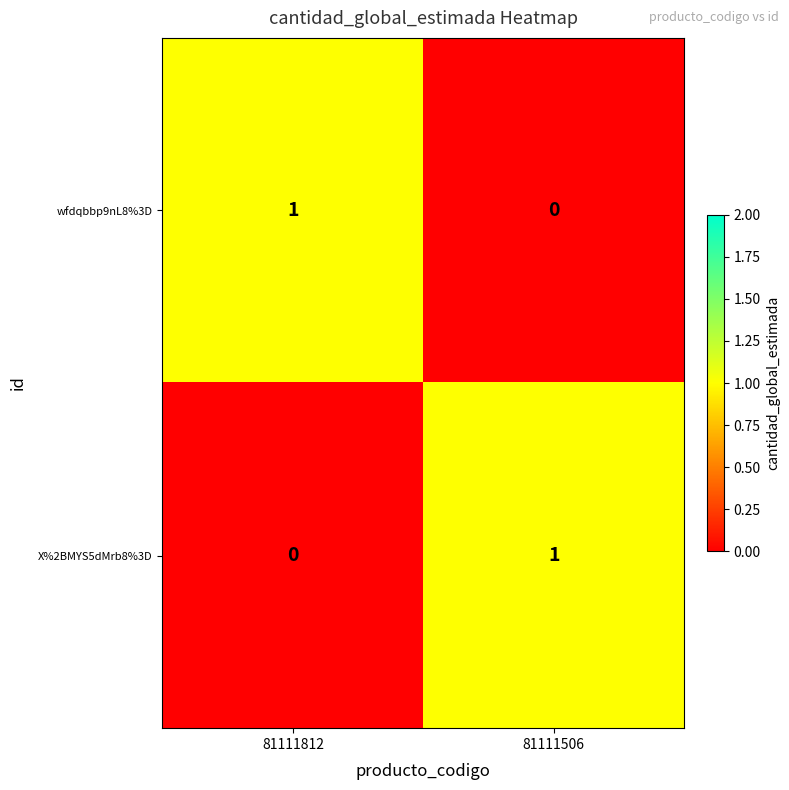

Is the value of wfdqbbp9nL8%3D at 81111506 greater than the value of X%2BMYS5dMrb8%3D at 81111506?

No